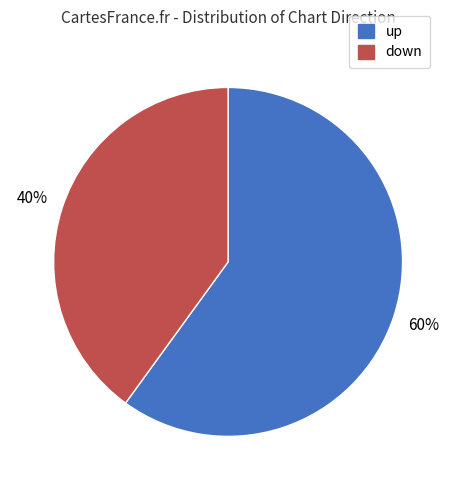

To the nearest percent, what portion does up represent?

60%